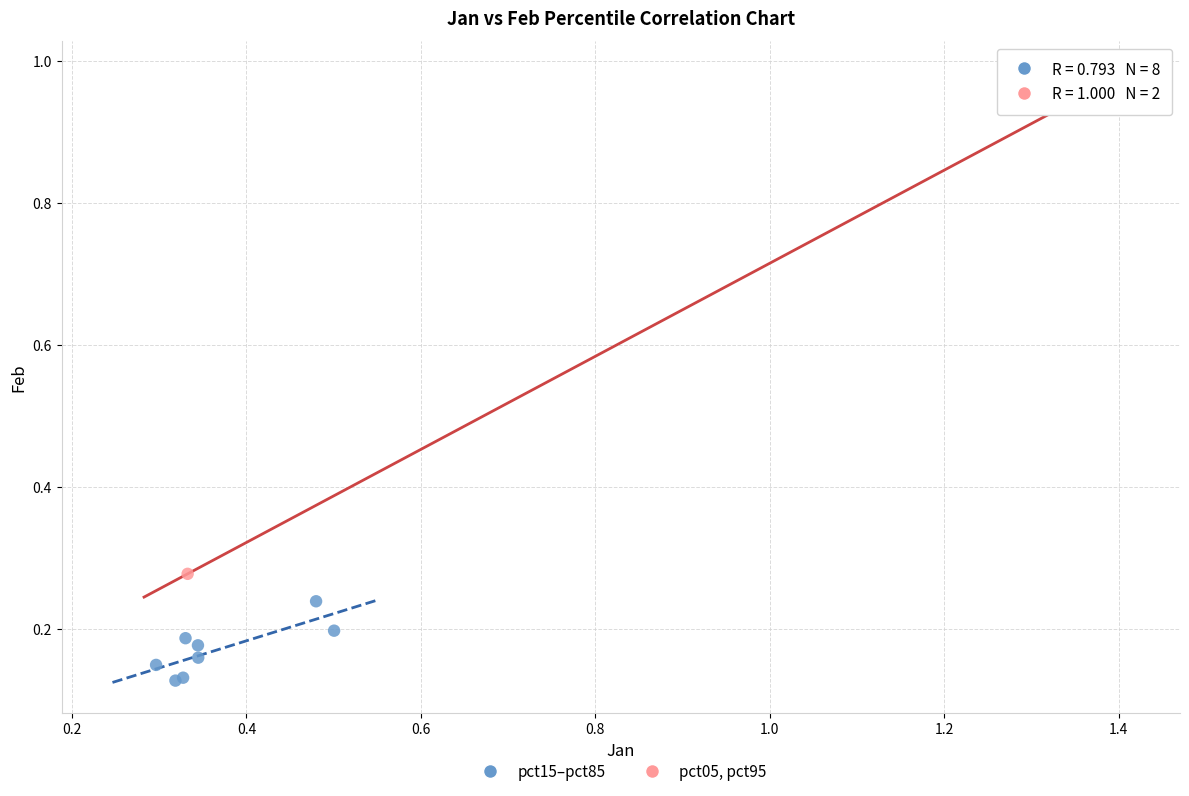

What are all the series names shown in the legend?

pct15–pct85, pct05, pct95